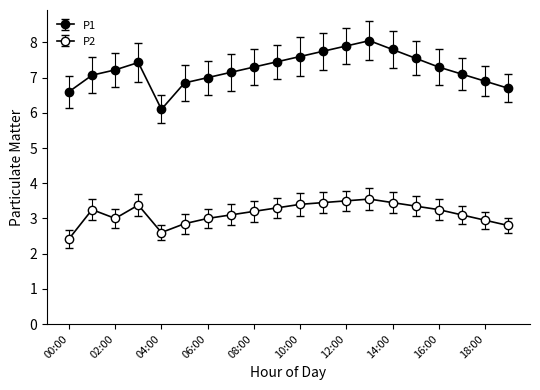

Reading left to right, list all the values displayed in this chart.

P1: 00:00=6.6	01:00=7.1	02:00=7.2	03:00=7.4	04:00=6.1	05:00=6.8	06:00=7.0	07:00=7.2	08:00=7.3	09:00=7.5	10:00=7.6	11:00=7.8	12:00=7.9	13:00=8.1	14:00=7.8	15:00=7.5	16:00=7.3	17:00=7.1	18:00=6.9	19:00=6.7
P2: 00:00=2.4	01:00=3.2	02:00=3.0	03:00=3.4	04:00=2.6	05:00=2.9	06:00=3.0	07:00=3.1	08:00=3.2	09:00=3.3	10:00=3.4	11:00=3.5	12:00=3.5	13:00=3.5	14:00=3.5	15:00=3.4	16:00=3.2	17:00=3.1	18:00=3.0	19:00=2.8